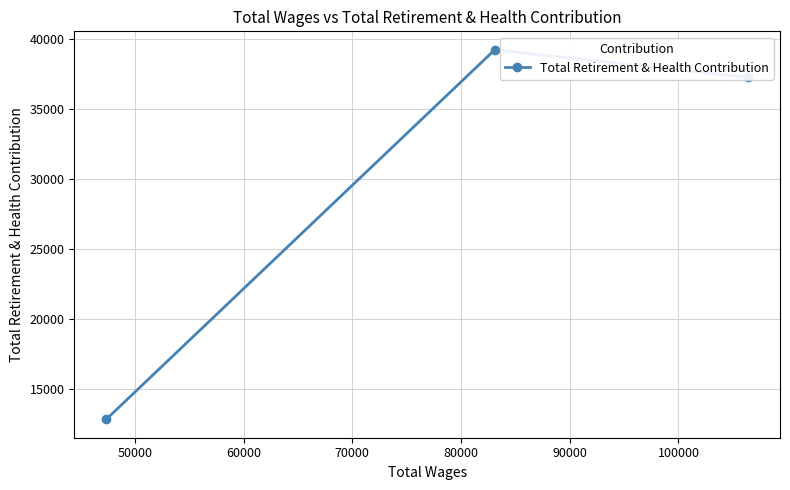

How many distinct data groups are displayed?

1